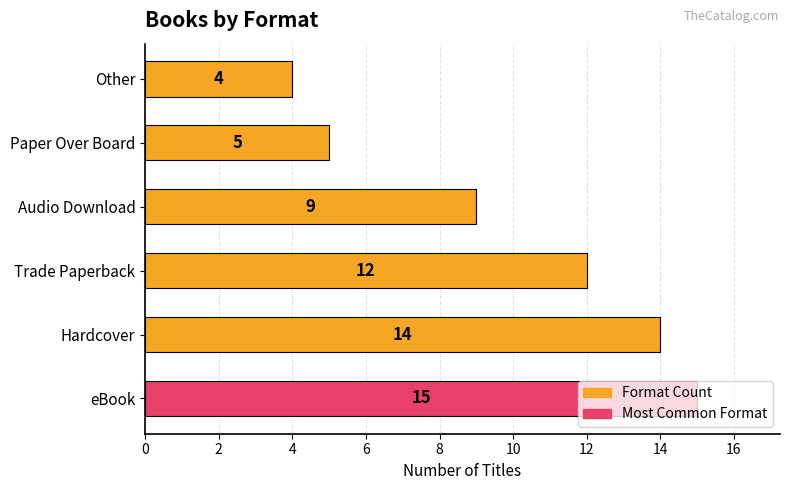

True or false: the data shows 12 at Trade Paperback.

True